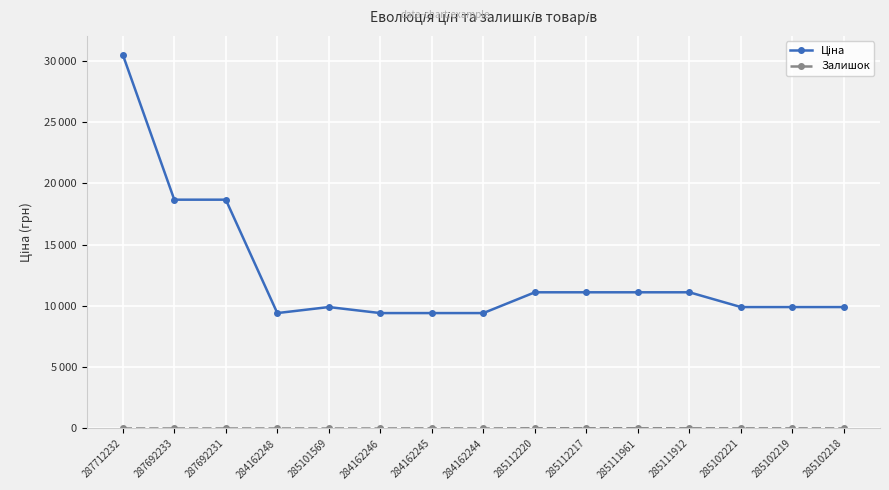

Reading left to right, transcribe all the data shown in this chart.

Ціна: 30512.3	18671.5	18671.5	9416.9	9908.5	9416.9	9416.9	9416.9	11113.6	11113.6	11113.6	11113.6	9908.5	9908.5	9908.5
Залишок: 0.0	0.0	0.0	0.0	0.0	0.0	7.0	1.0	17.0	17.0	17.0	14.0	8.0	7.0	3.0